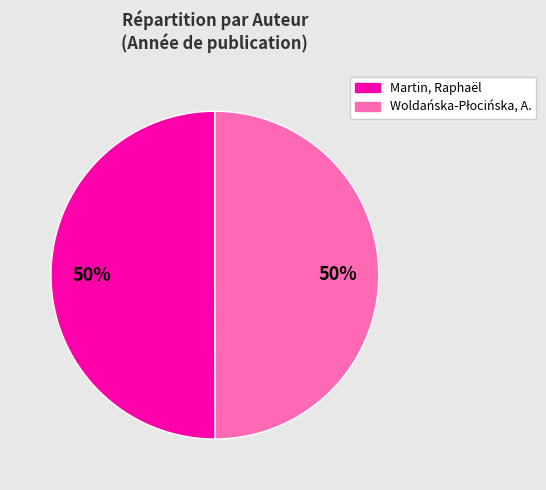

To the nearest percent, what is the average slice percentage?

50%